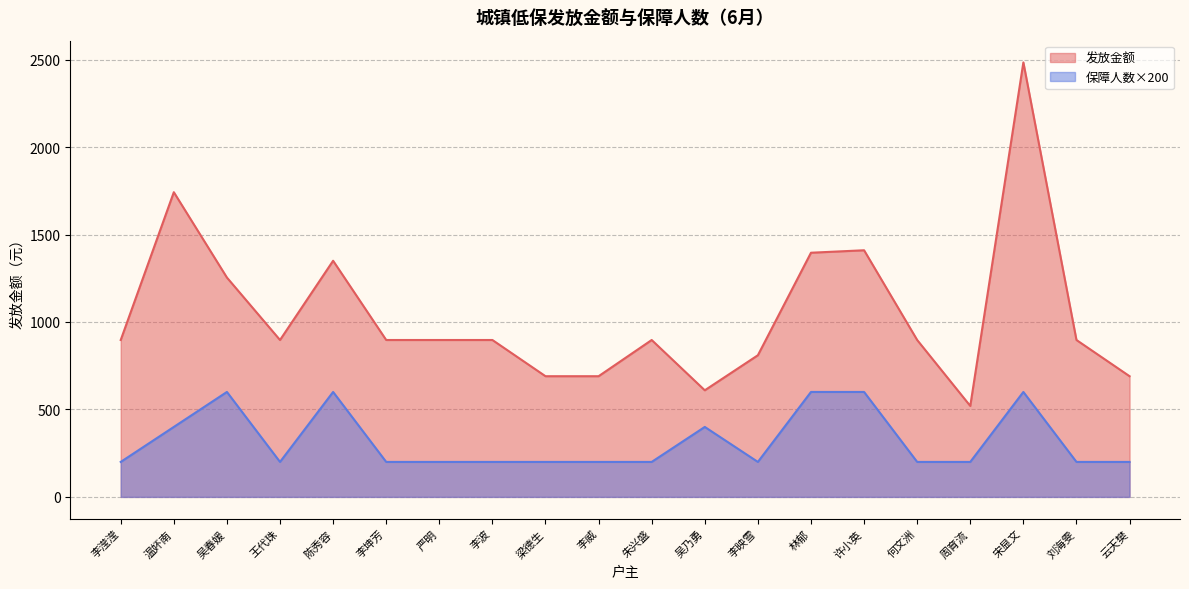

Which series has the largest total across all categories?

发放金额